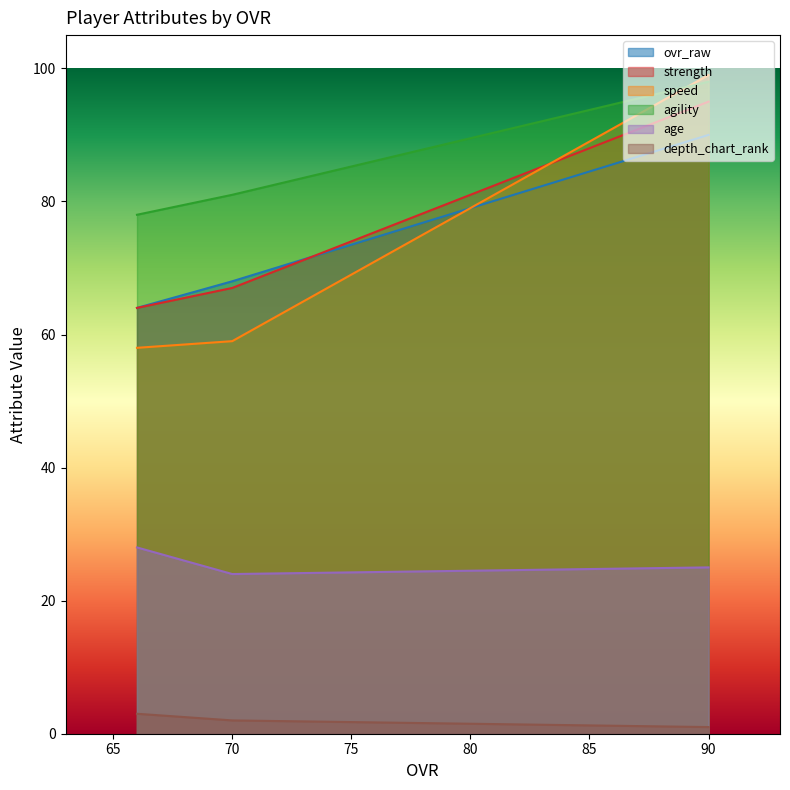

At which category does the chart reach its minimum across all series?

90